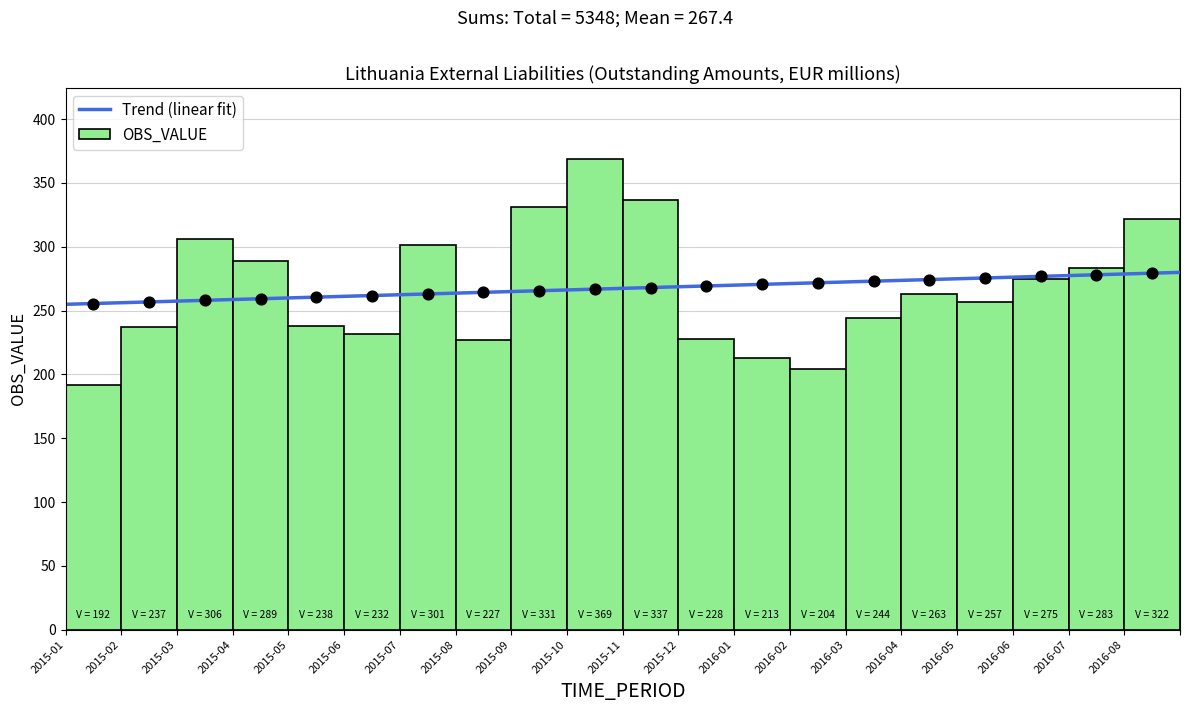

What is the change in value from 2015-03 to 2015-05?

-68